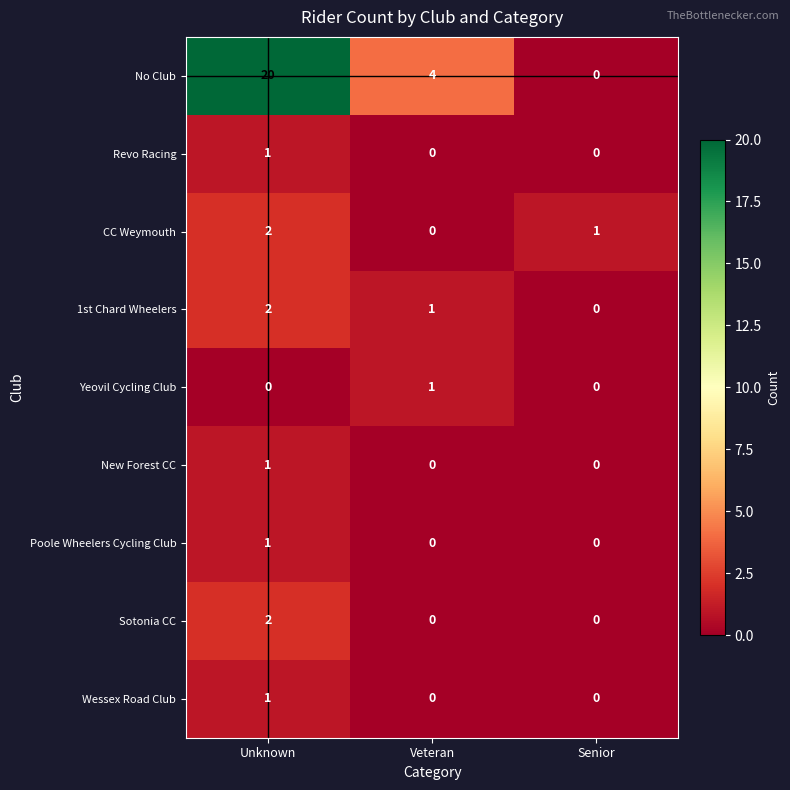

Is the value of Revo Racing at Veteran greater than the value of Sotonia CC at Unknown?

No